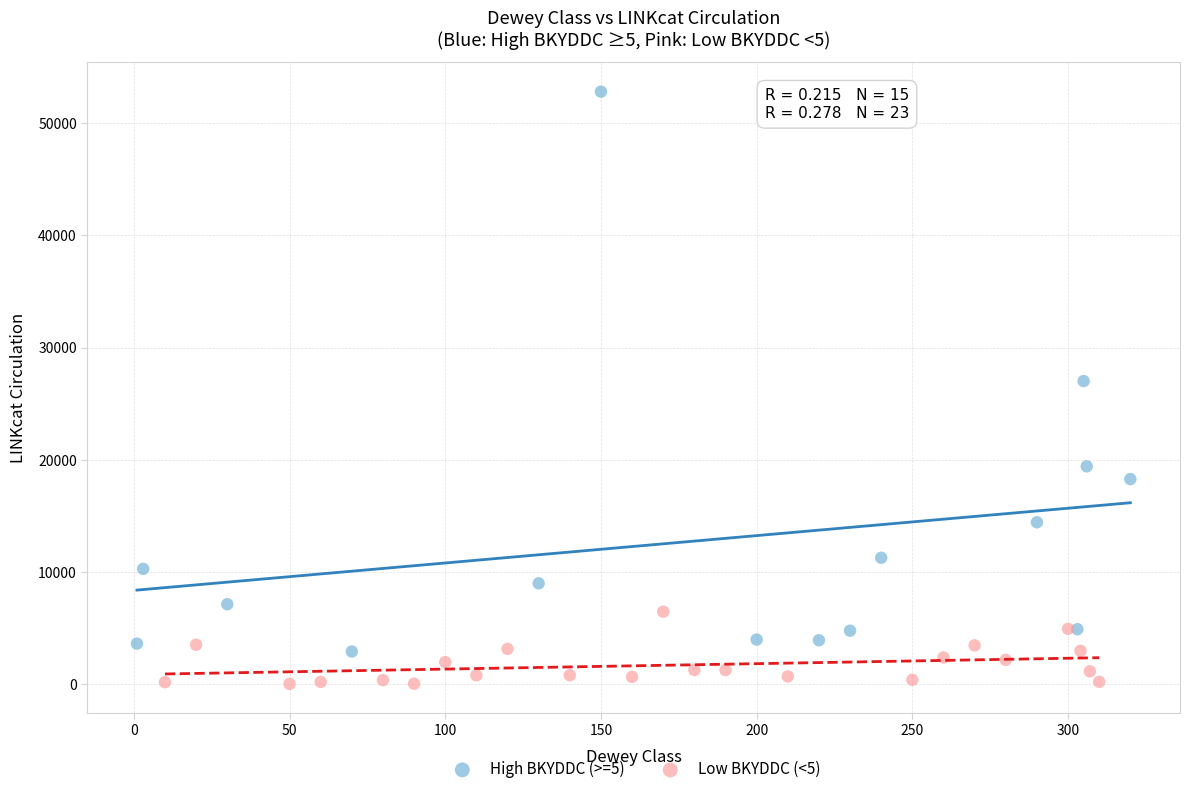

Which series has the largest Y range (max minus min)?

High BKYDDC (>=5)